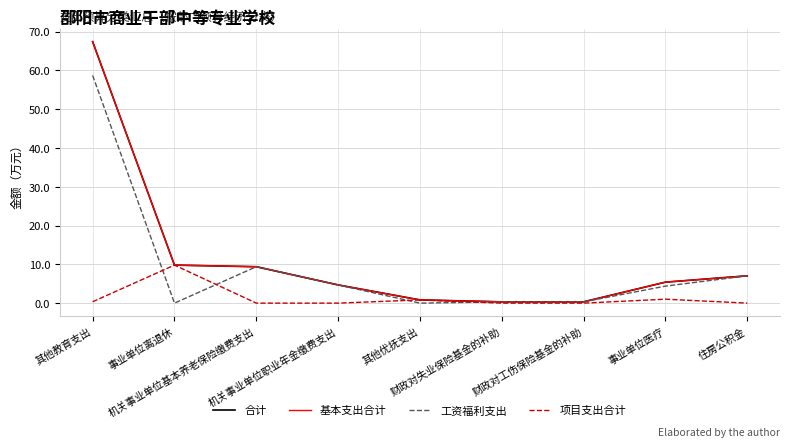

What is the spread (max minus min) of values at 事业单位离退休?

9.8